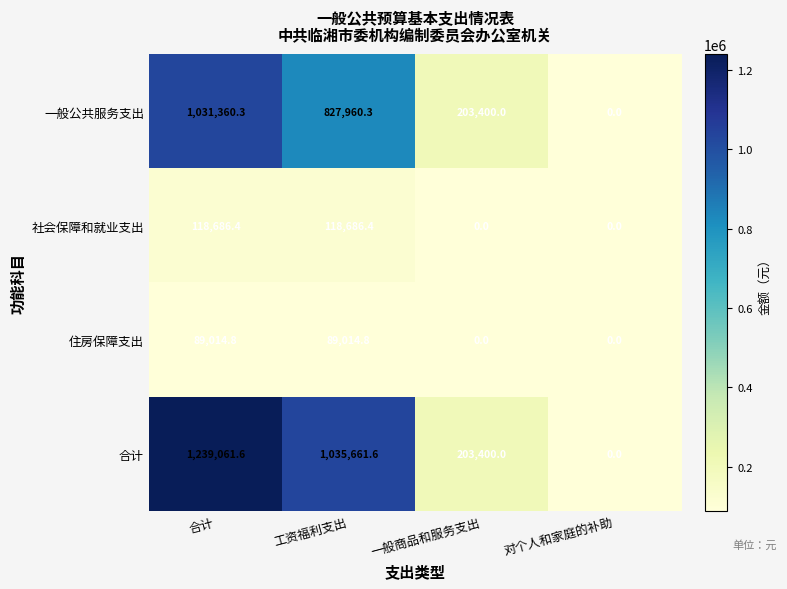

The 住房保障支出 series shows 31462.7 at 工资福利支出. True or false?

False